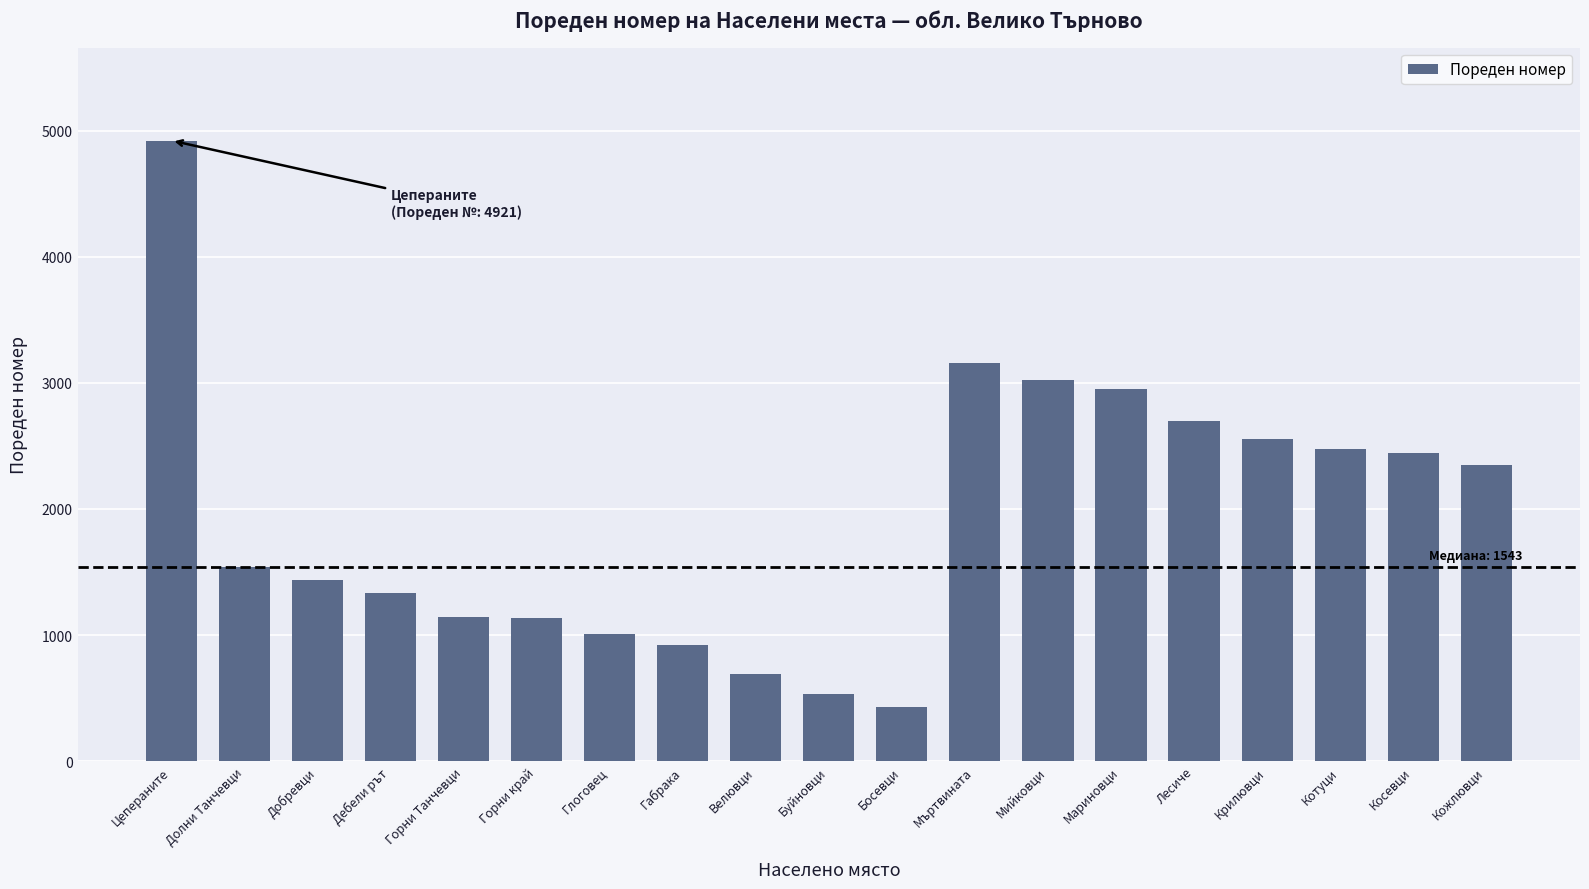

What is the change in value from Цепераните to Лесиче?

-2223